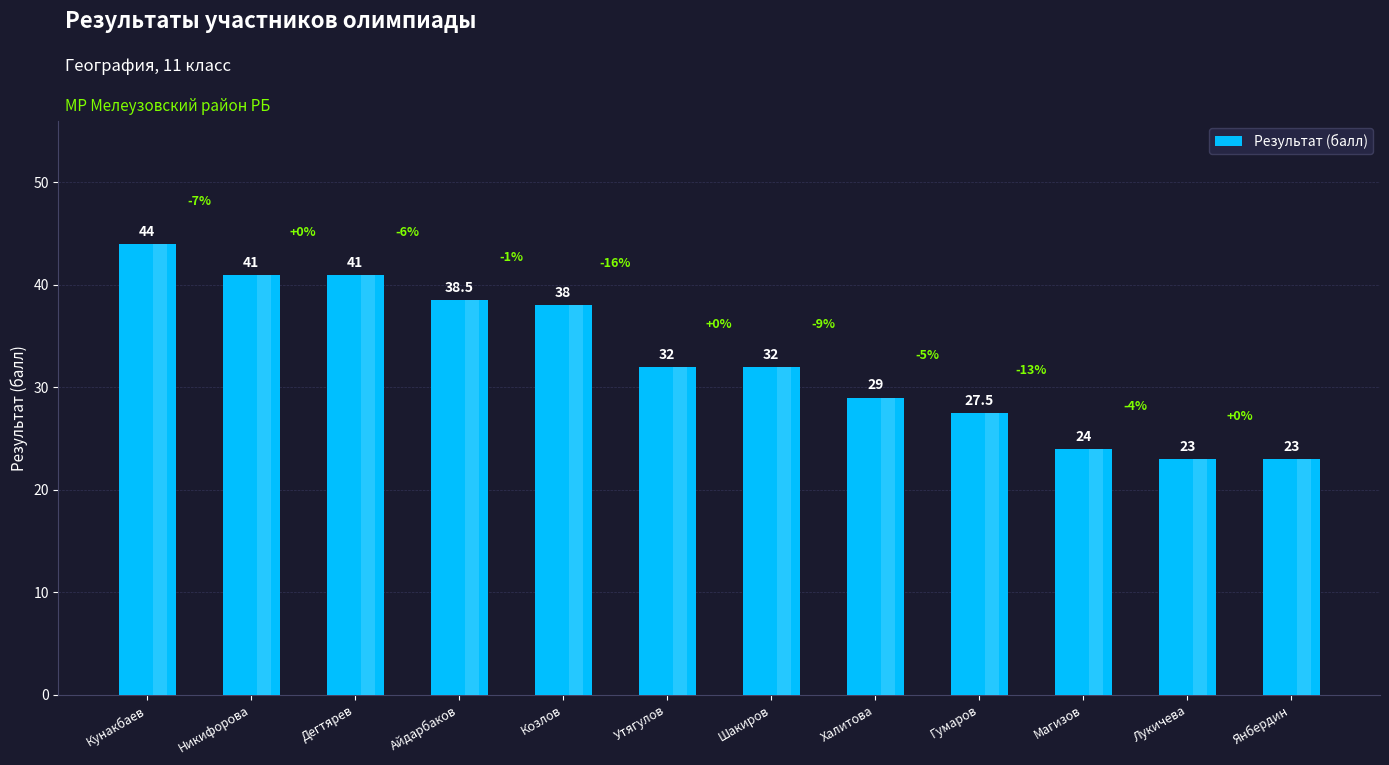

What is the label of the 8th bar from the left?

Халитова